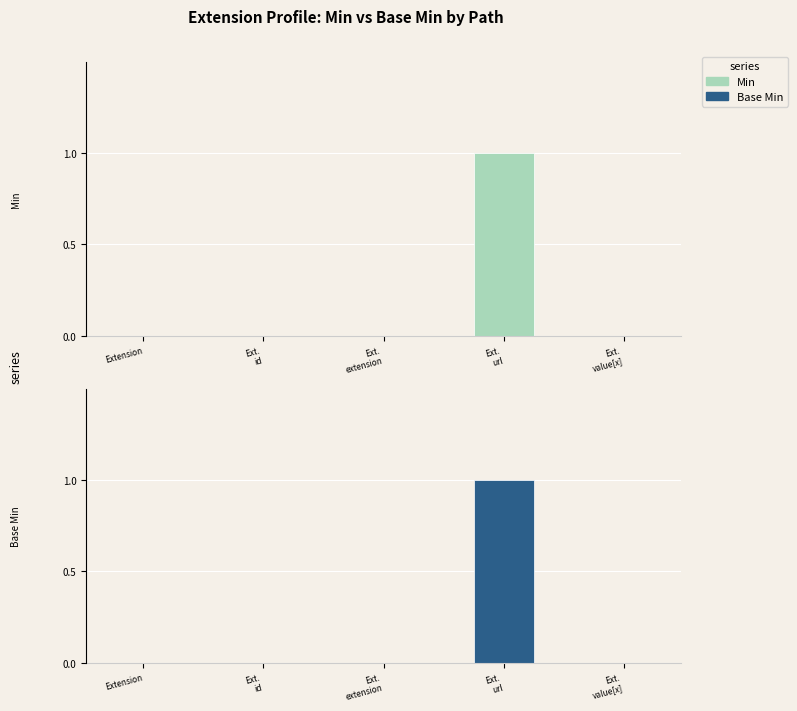

What is the label of the 1st bar from the left?

Extension